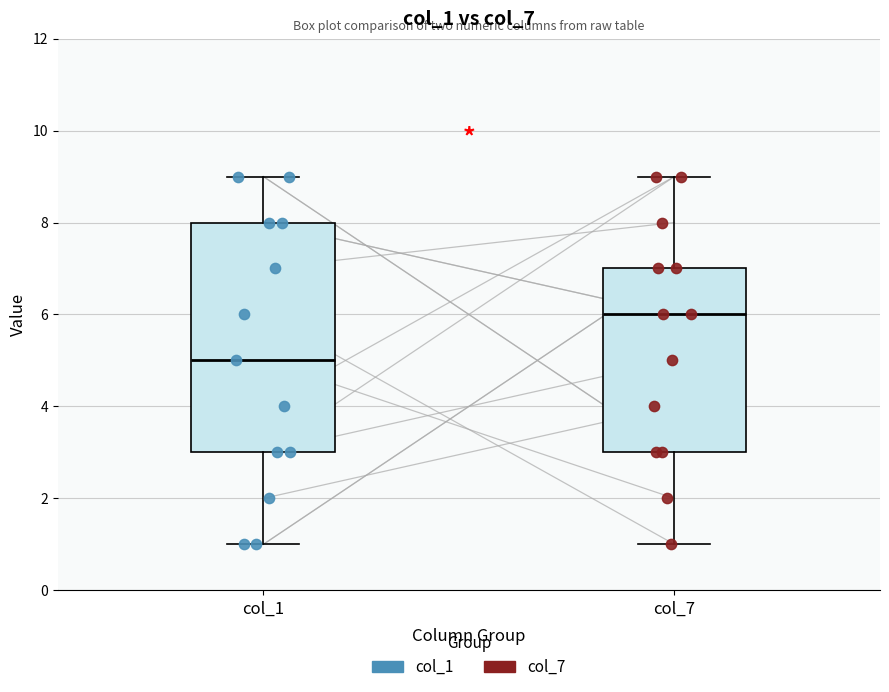

Which box's median line is the highest?

col_7